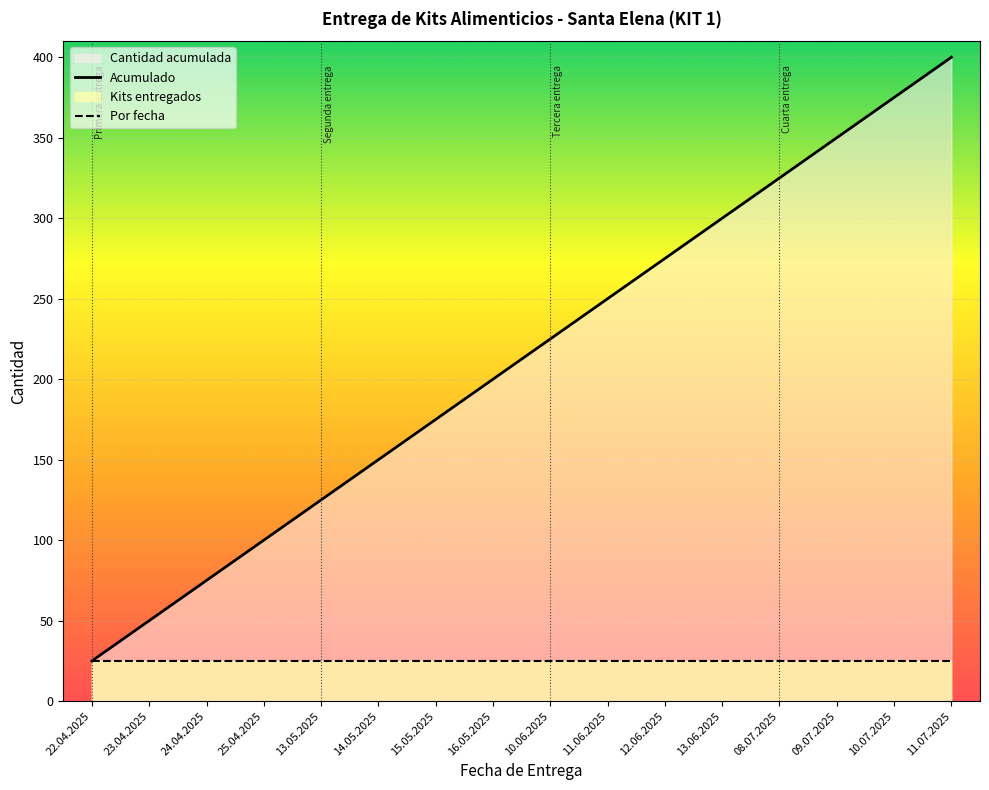

How many lines are shown in the chart?

2